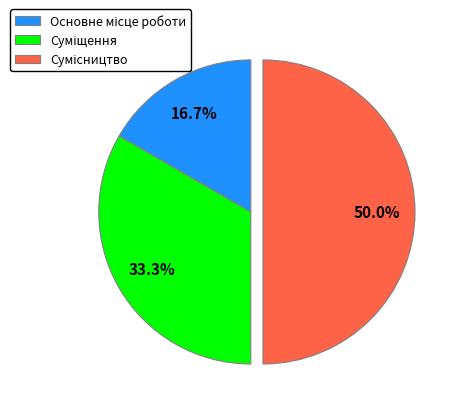

Do Суміщення and Сумісництво together represent more than half of the pie?

Yes